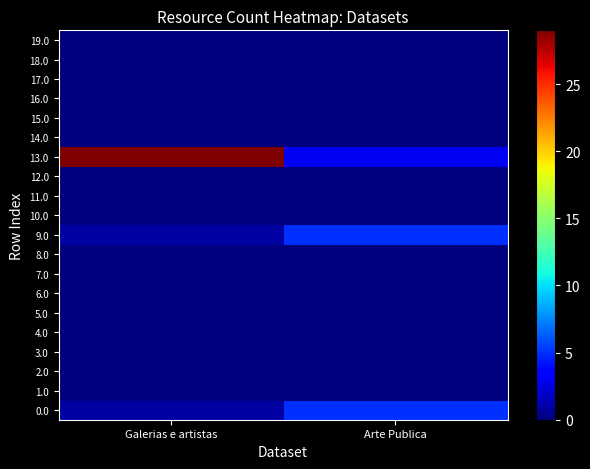

Between Arte Publica and Galerias e artistas, which is larger?

Arte Publica